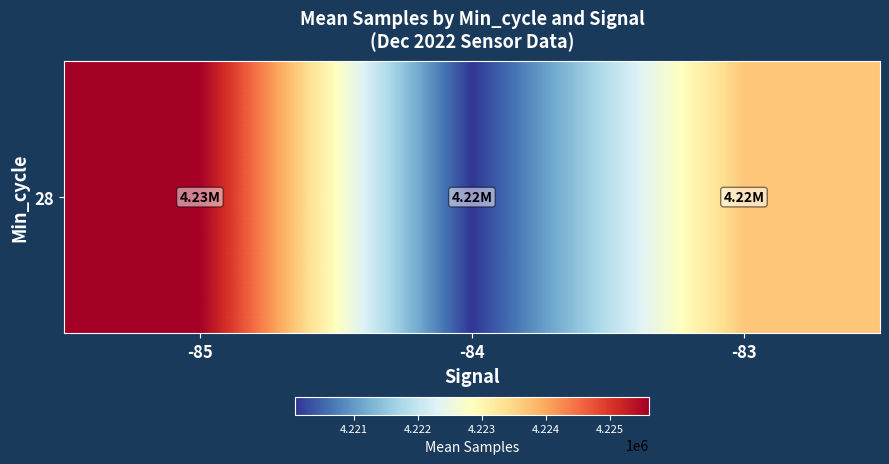

What is the change in value from -85 to -83?

-1939.4